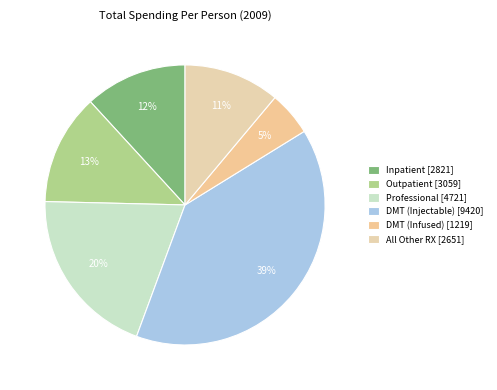

Does any single category account for the majority?

No